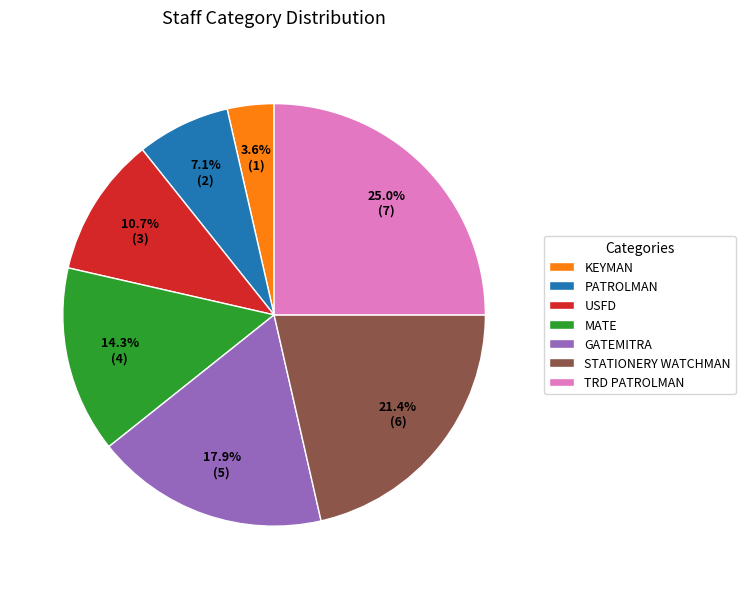

Which slice is the largest?

TRD PATROLMAN